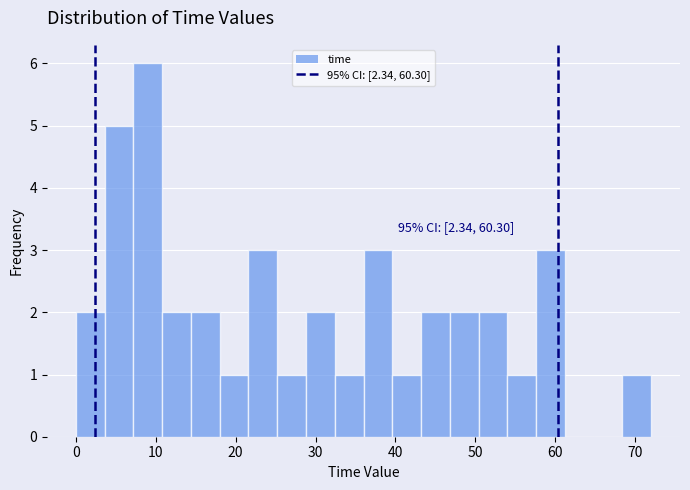

Around what value on the x-axis is the tallest bar? Give the approximate position of its centre, as read against the axis.

9